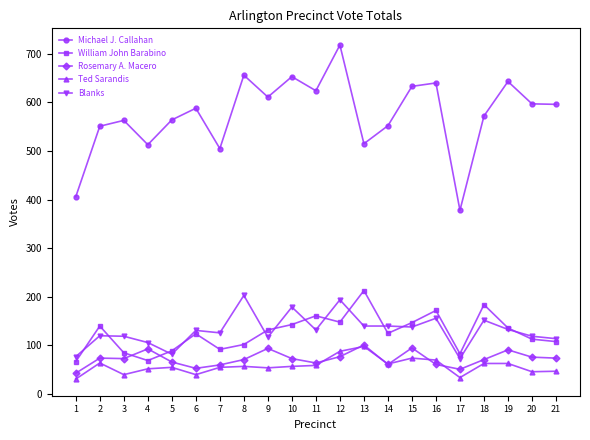

What is the minimum value for Rosemary A. Macero?

43